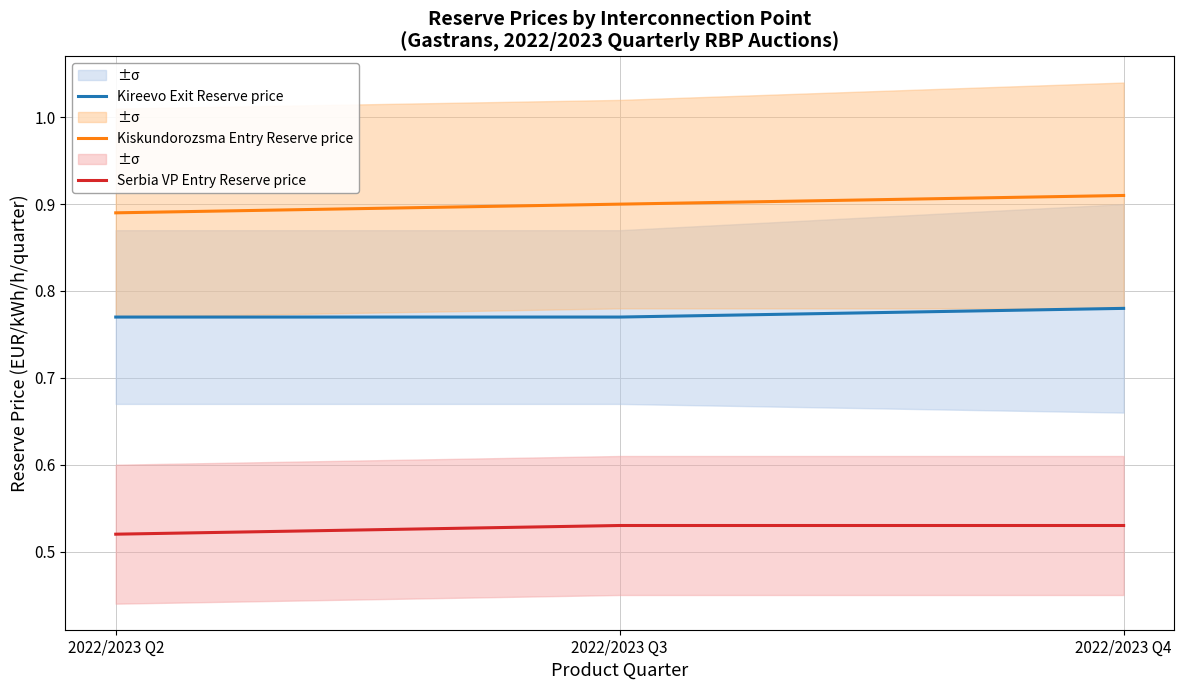

Which series has the largest range (max minus min)?

Kiskundorozsma Entry Reserve price